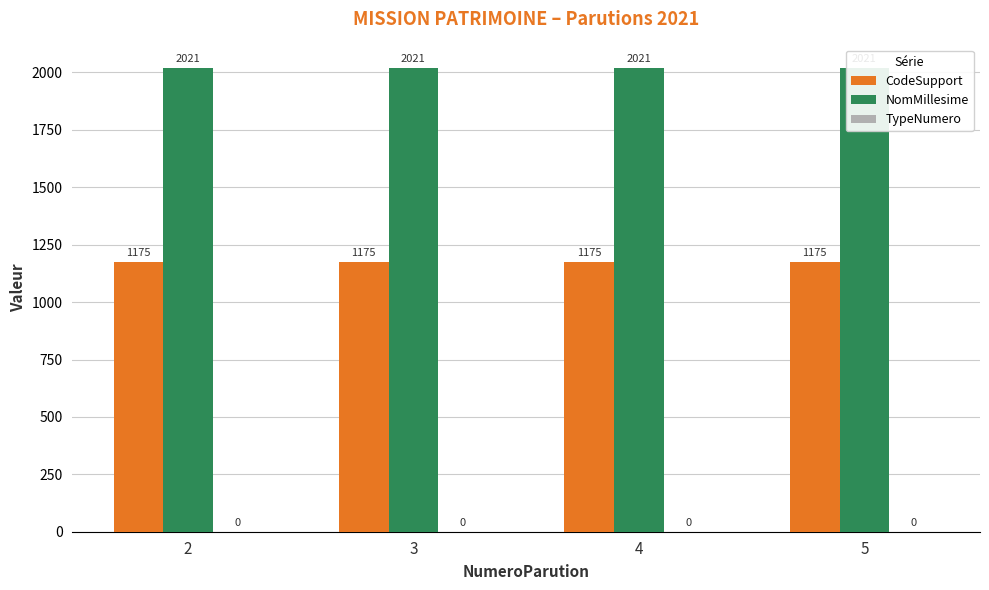

At which category is the sum across all series the highest?

2